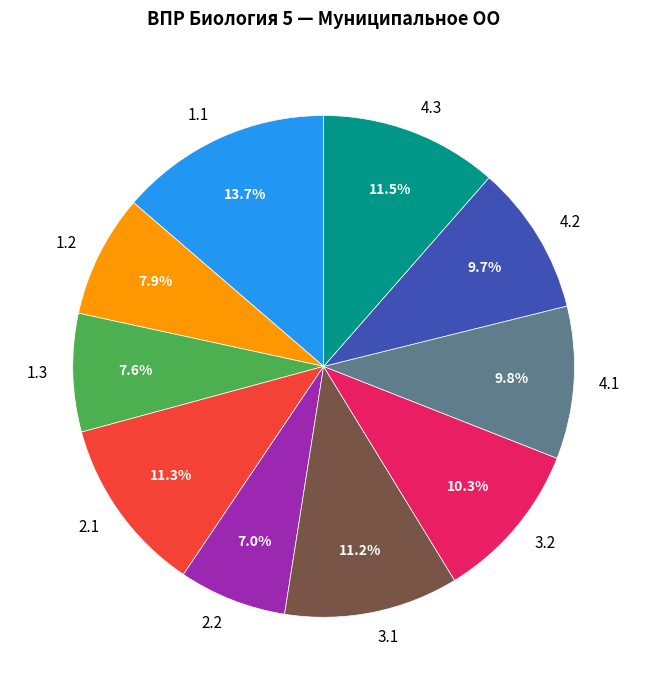

Combined, do 4.1 and 1.1 account for over 50%?

No